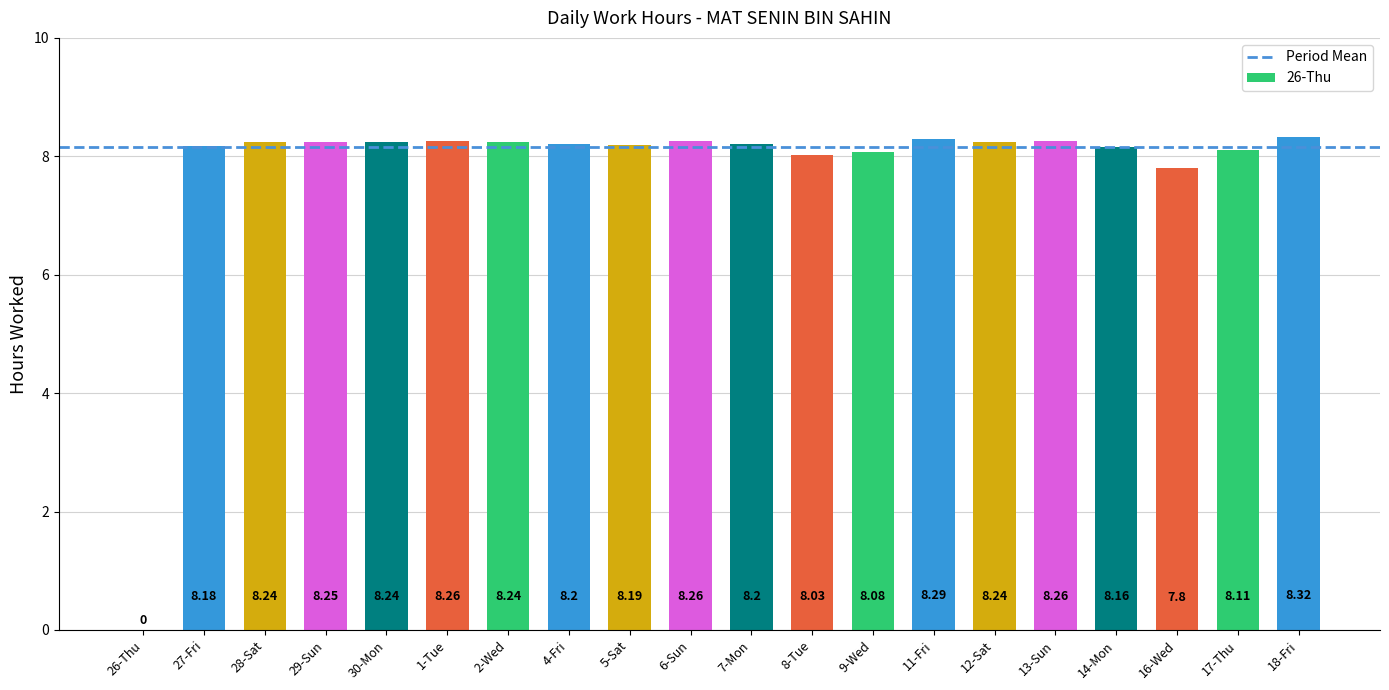

At which category does the chart reach its peak across all series?

18-Fri